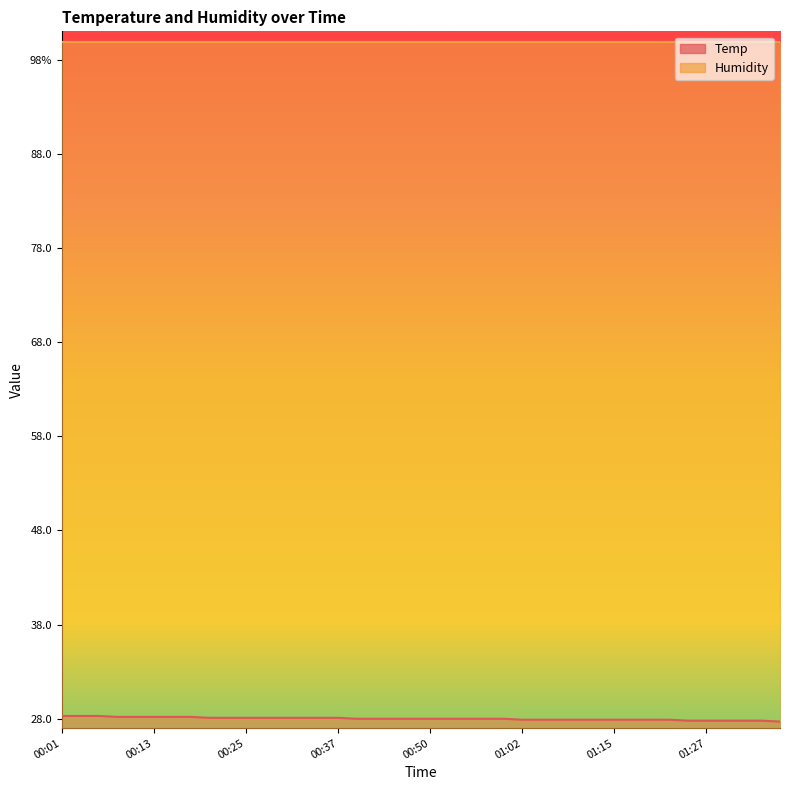

What is the difference between the values at 01:02 and 00:13?

0.3